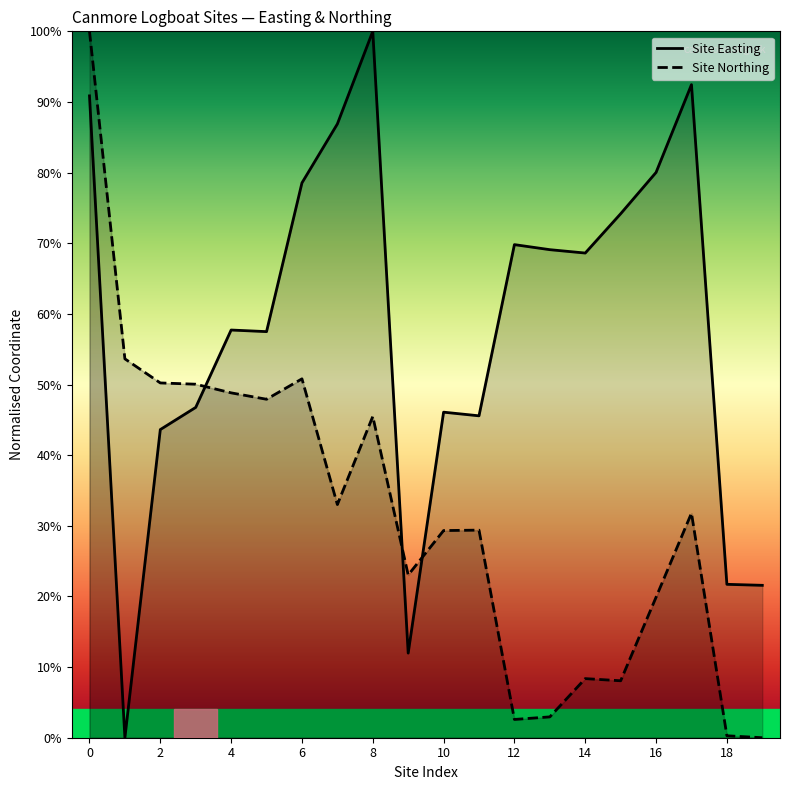

What is the sum of all Site Northing values?

6.4